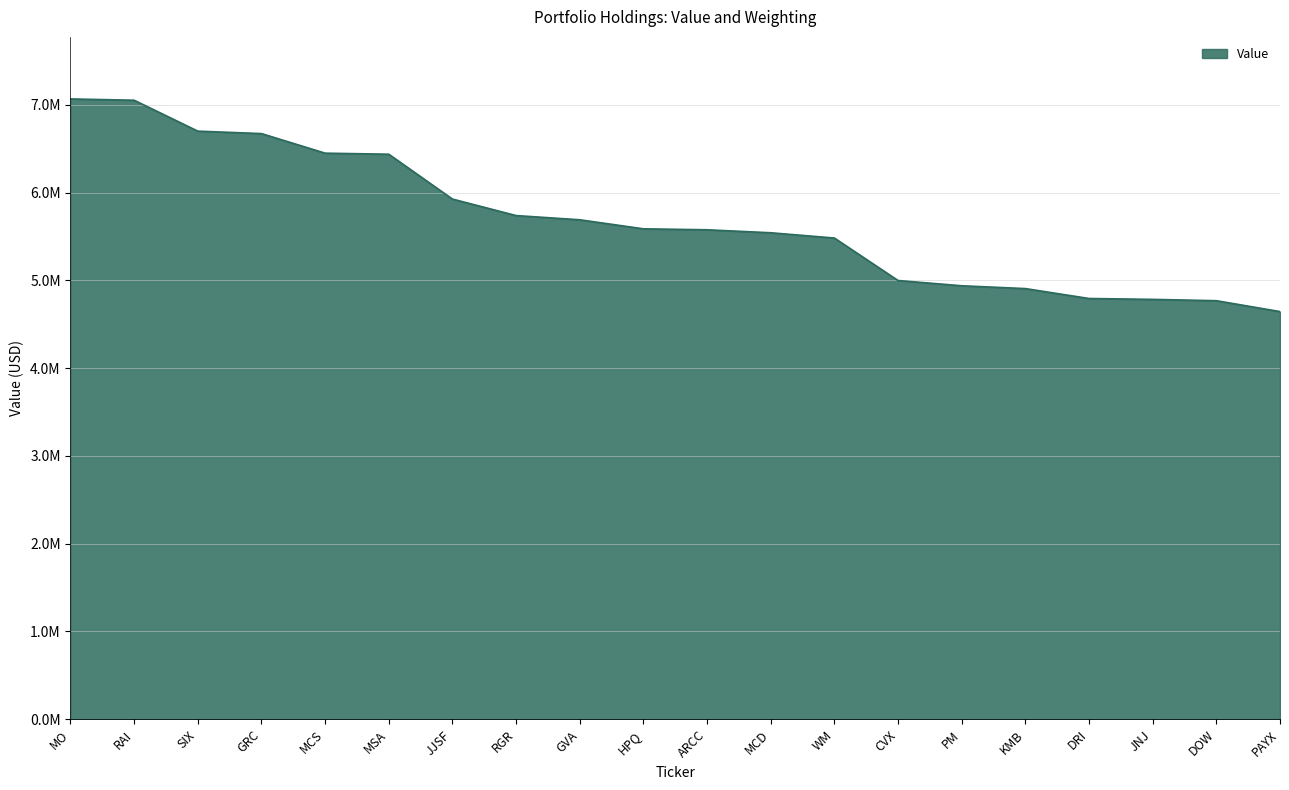

Does the chart have visible grid lines?

Yes